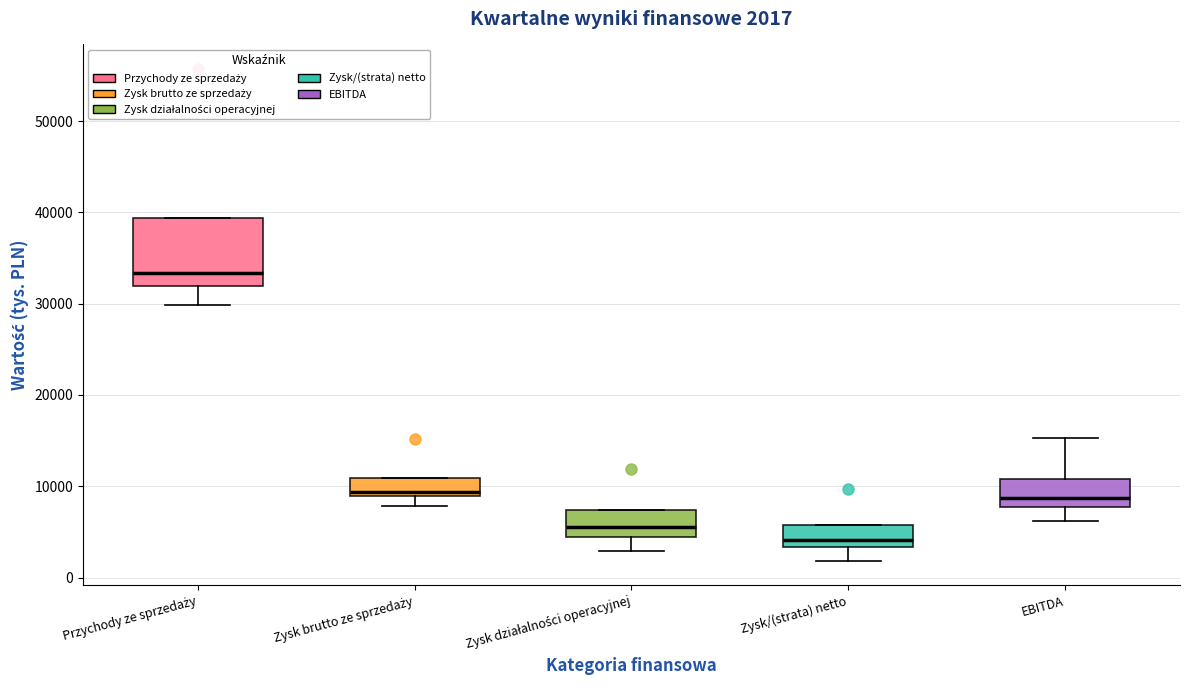

Which box has the lowest median line?

Zysk/(strata) netto